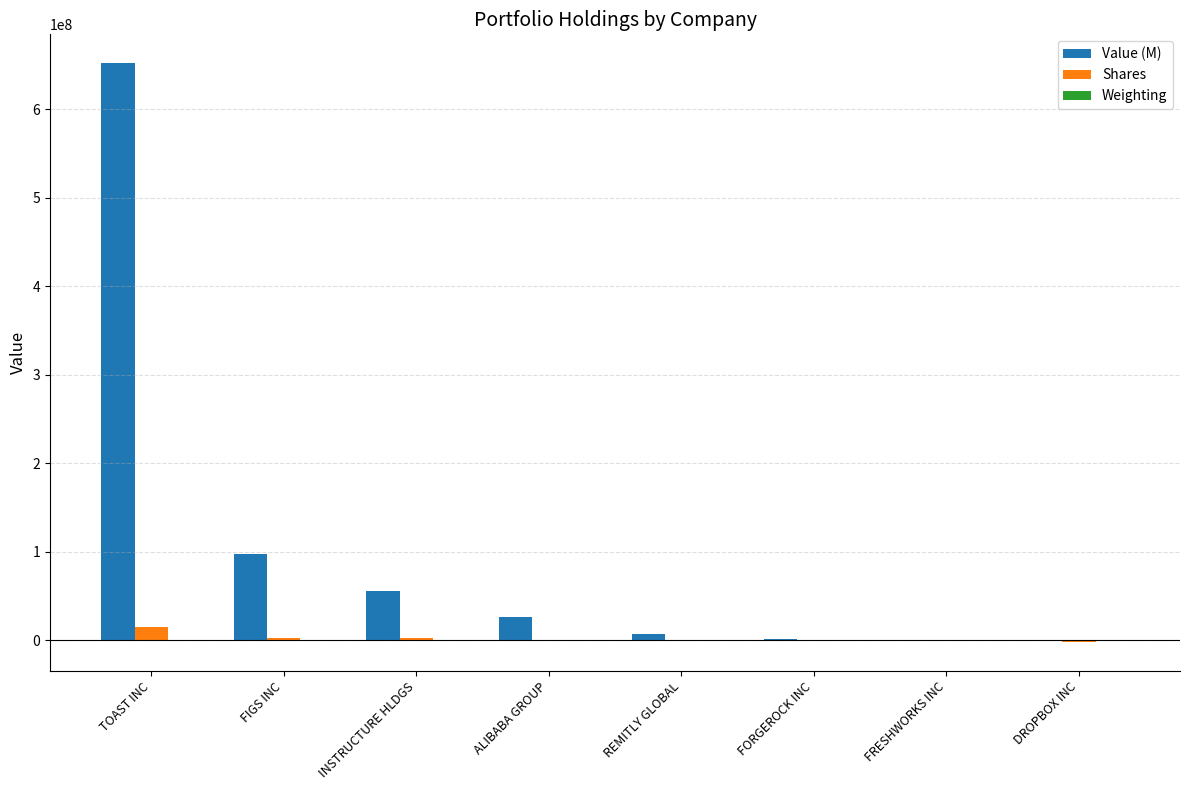

Between TOAST INC and ALIBABA GROUP, which series saw the biggest shift?

Value (M)